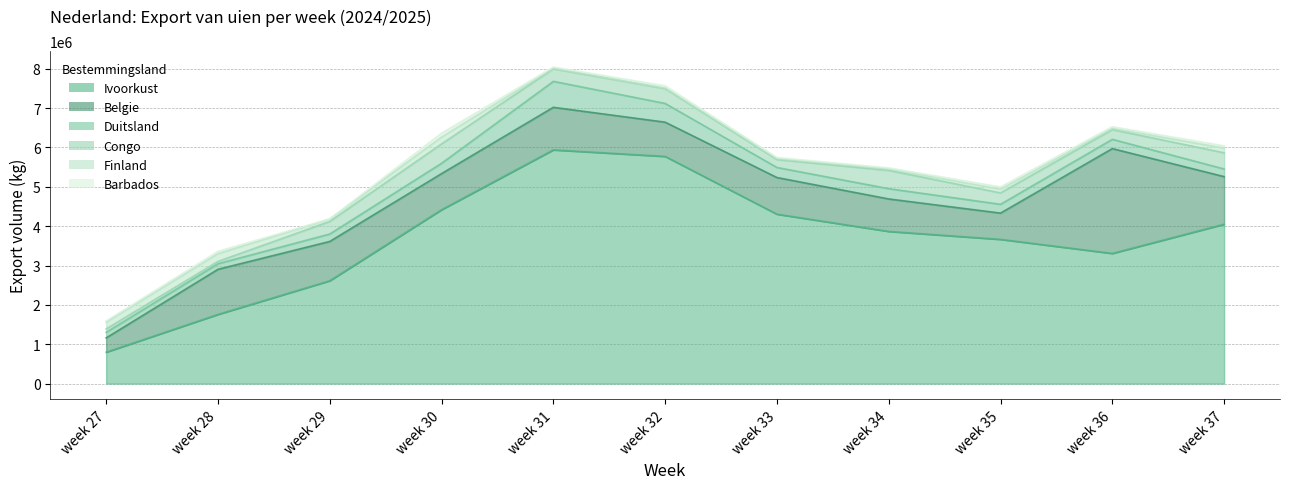

True or false: Ivoorkust and Congo intersect in this chart.

False